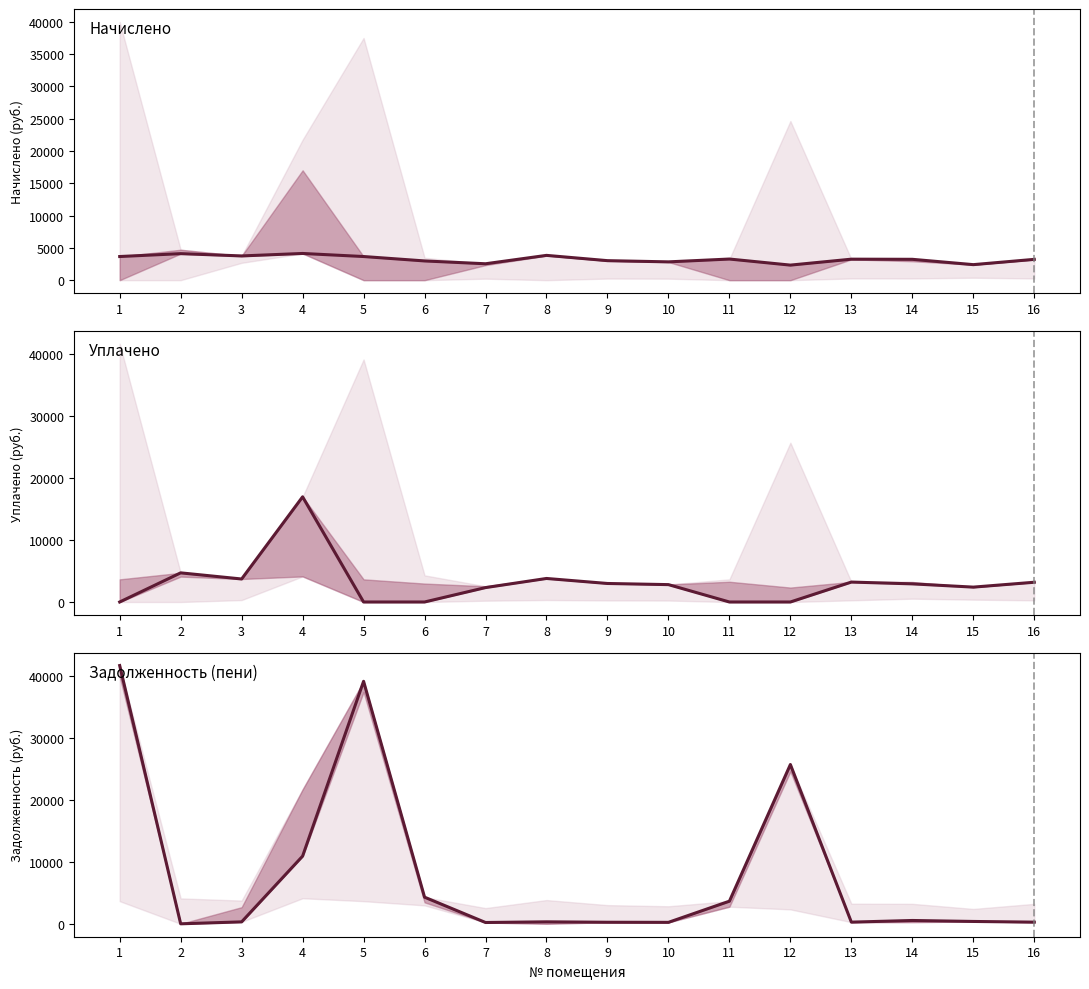

List the labels in order of Задолженность (пени) value, largest first.

1, 5, 12, 4, 6, 11, 14, 15, 8, 3, 13, 16, 9, 10, 7, 2